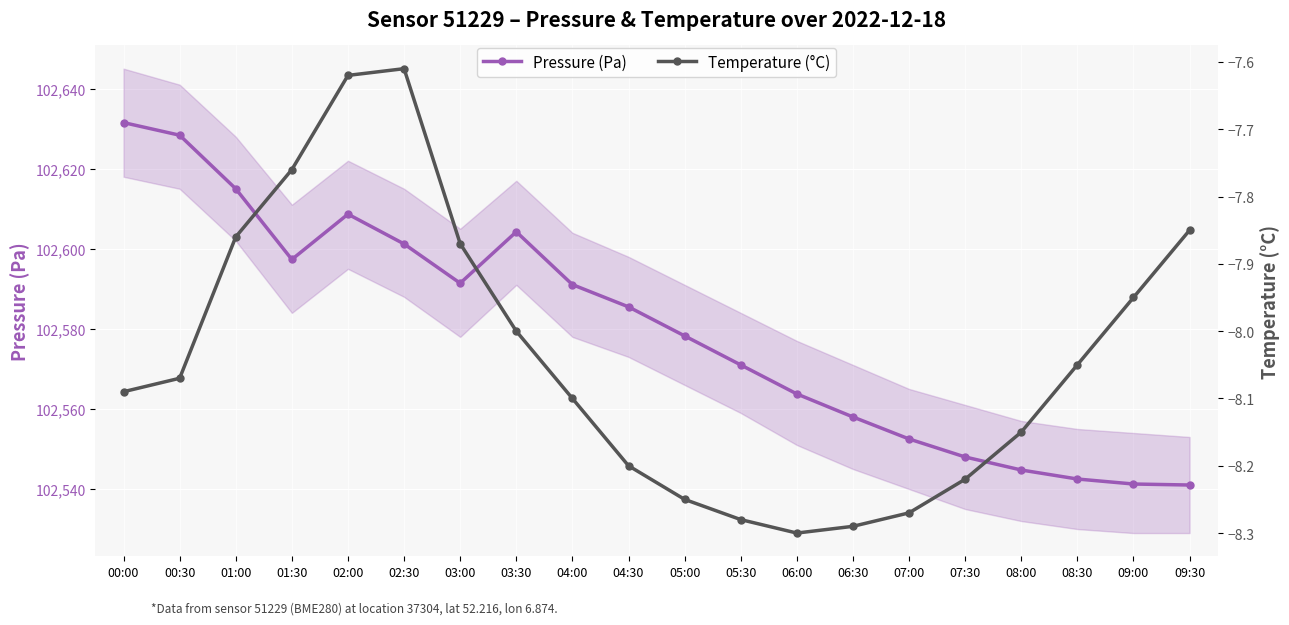

How many categories are shown in the chart?

20